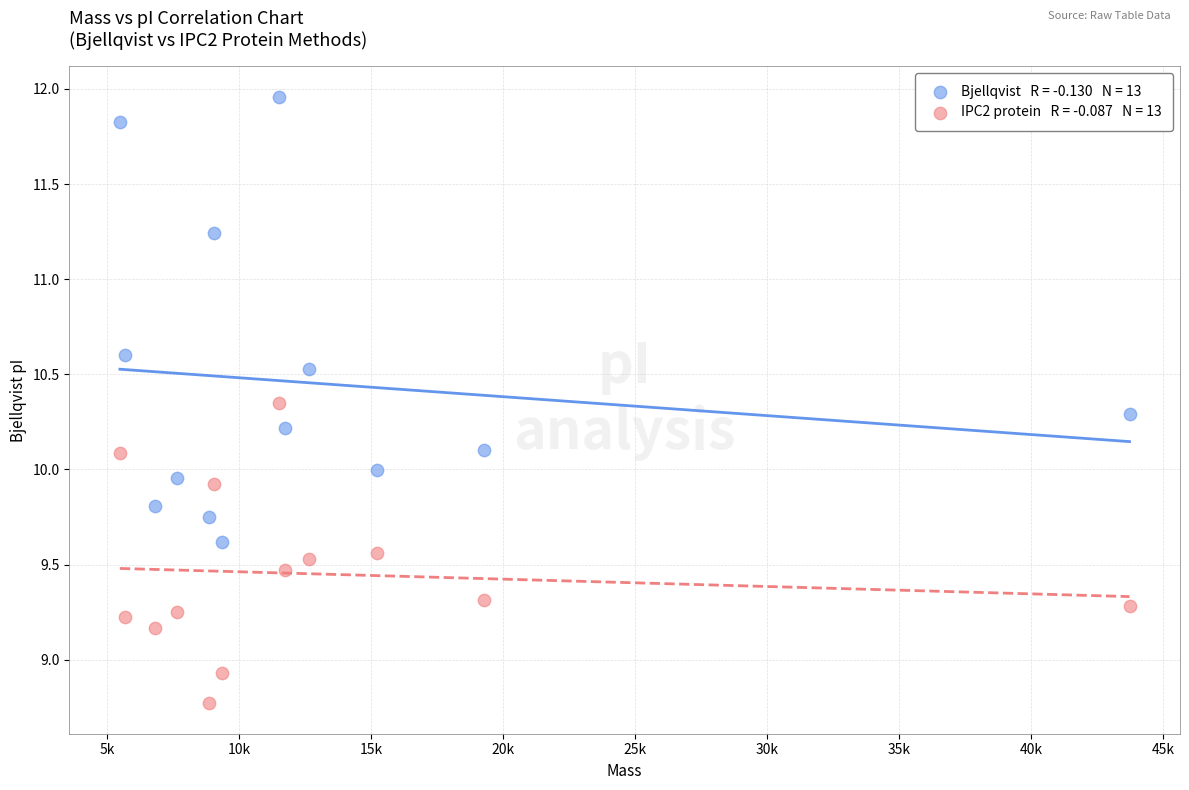

Across all data points, what is the range of X values (max minus min)?

38242.2